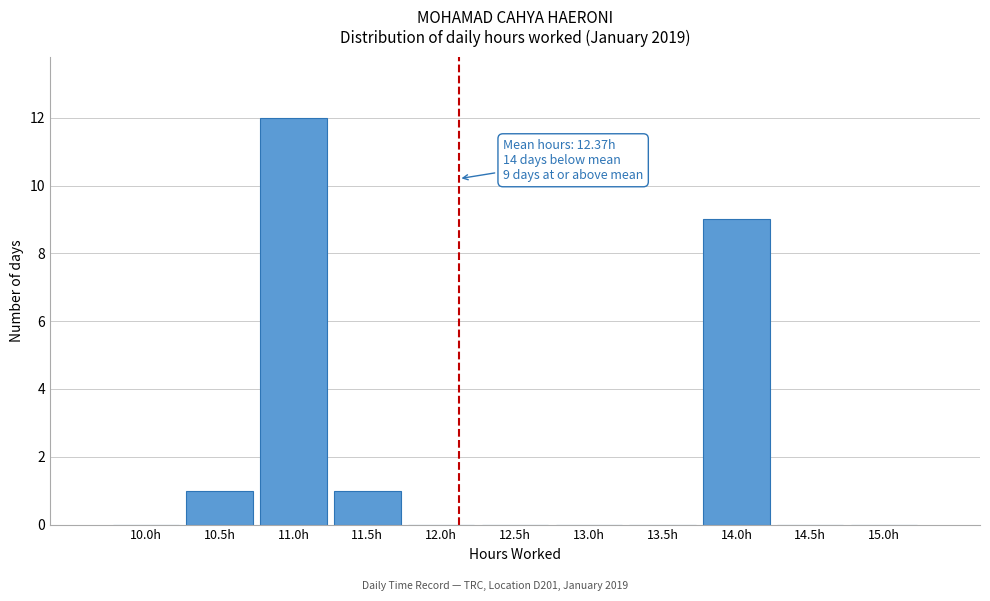

Reading right to left, extract all data points from this chart.

15.0h=0	14.5h=0	14.0h=9	13.5h=0	13.0h=0	12.5h=0	12.0h=0	11.5h=1	11.0h=12	10.5h=1	10.0h=0